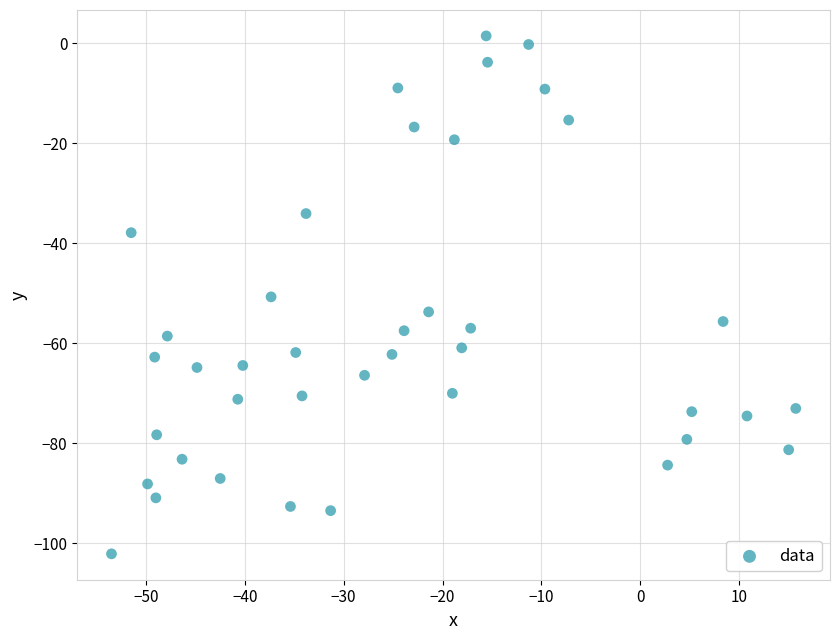

What is the range of Y values (max minus min)?

103.6